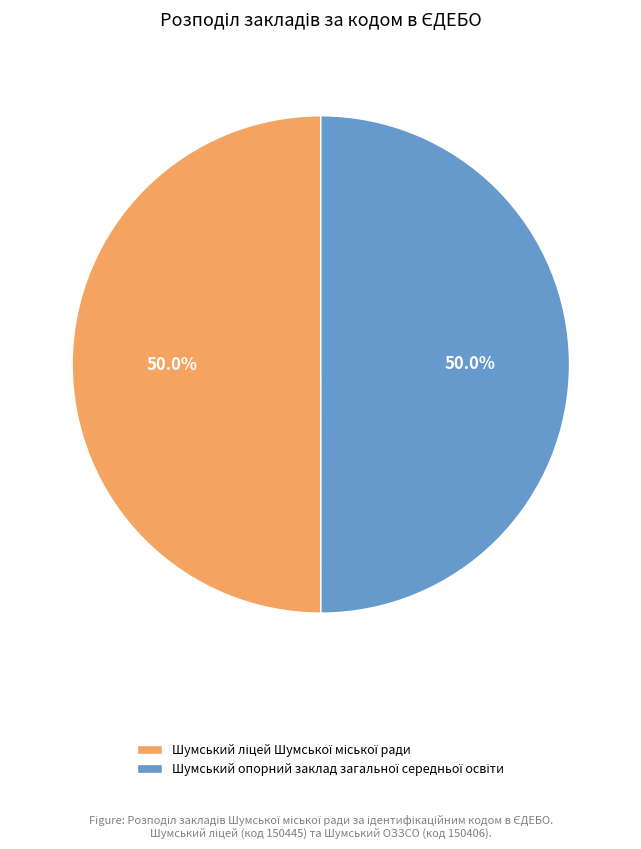

How many segments does this pie chart have?

2